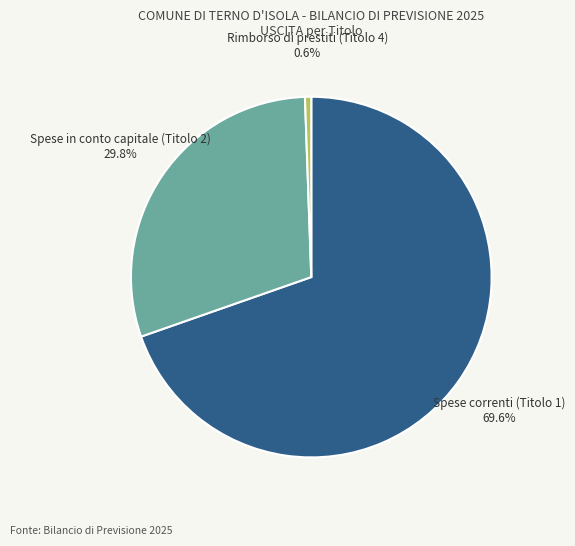

What is the total percentage of Rimborso di prestiti (Titolo 4) and Spese correnti (Titolo 1)?

70.2%